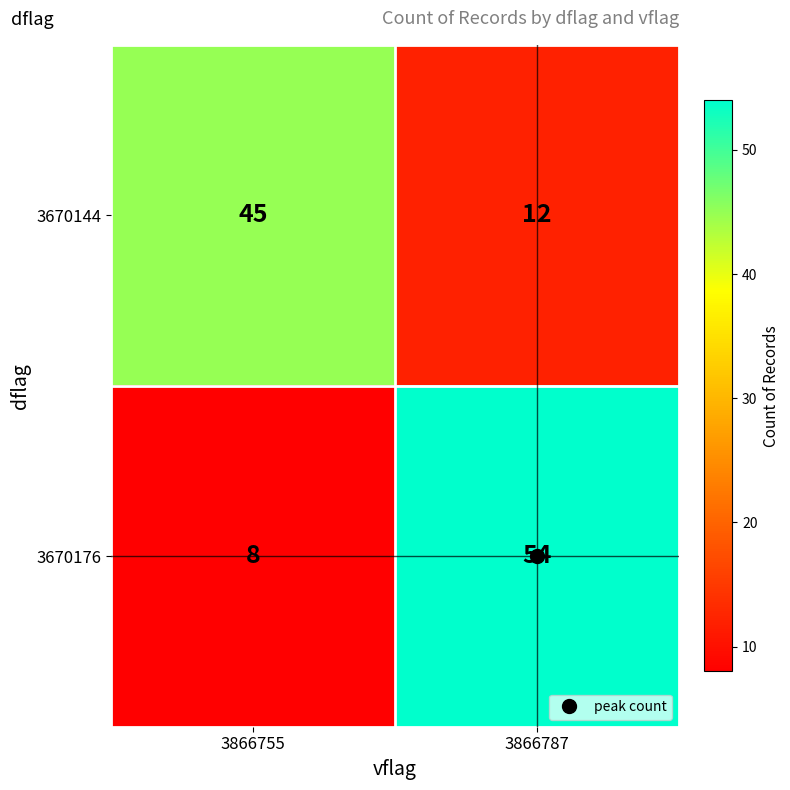

What is the smallest value displayed?

8